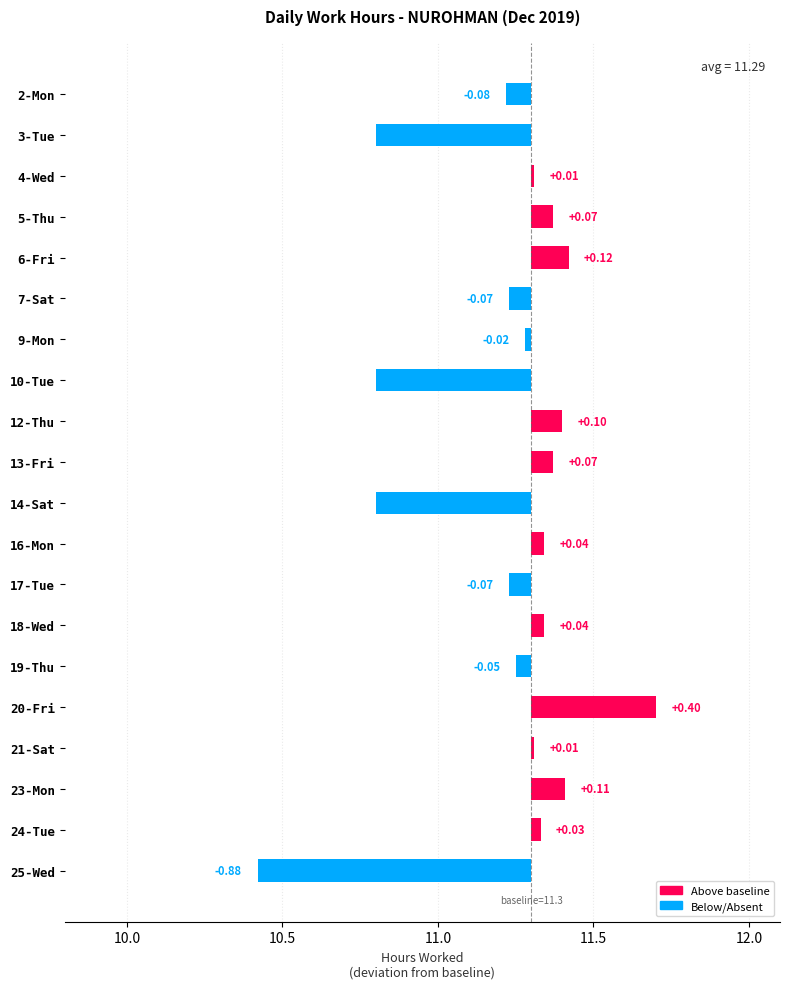

What is the difference between the values at 13 and 9.5?

0.1